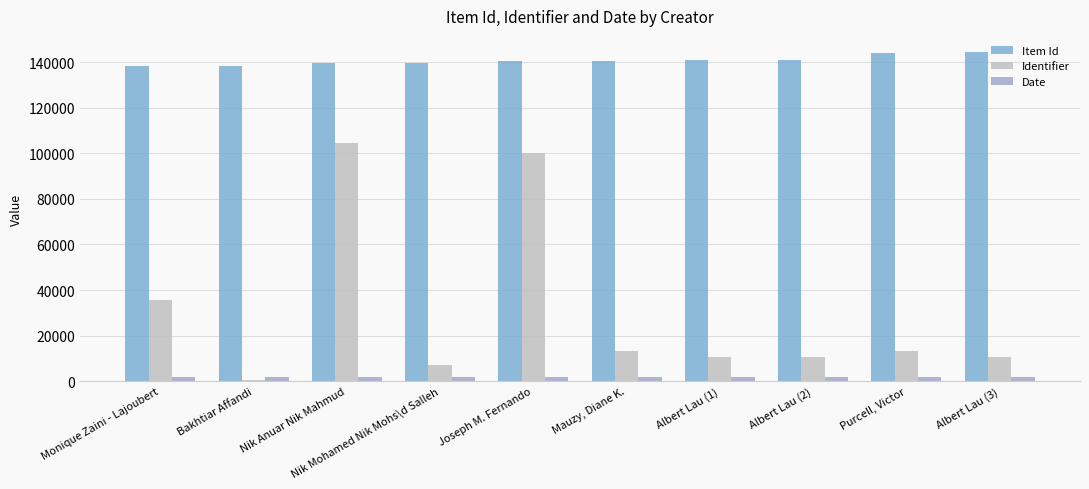

Where is Date nearest to the value 1975?

Mauzy, Diane K.